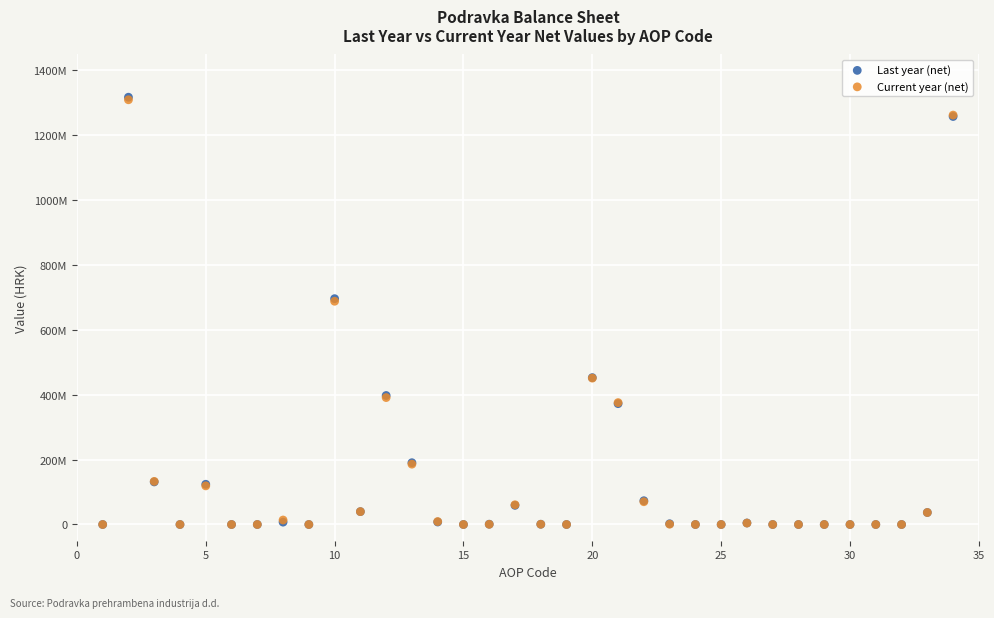

What are all the series names shown in the legend?

Last year (net), Current year (net)